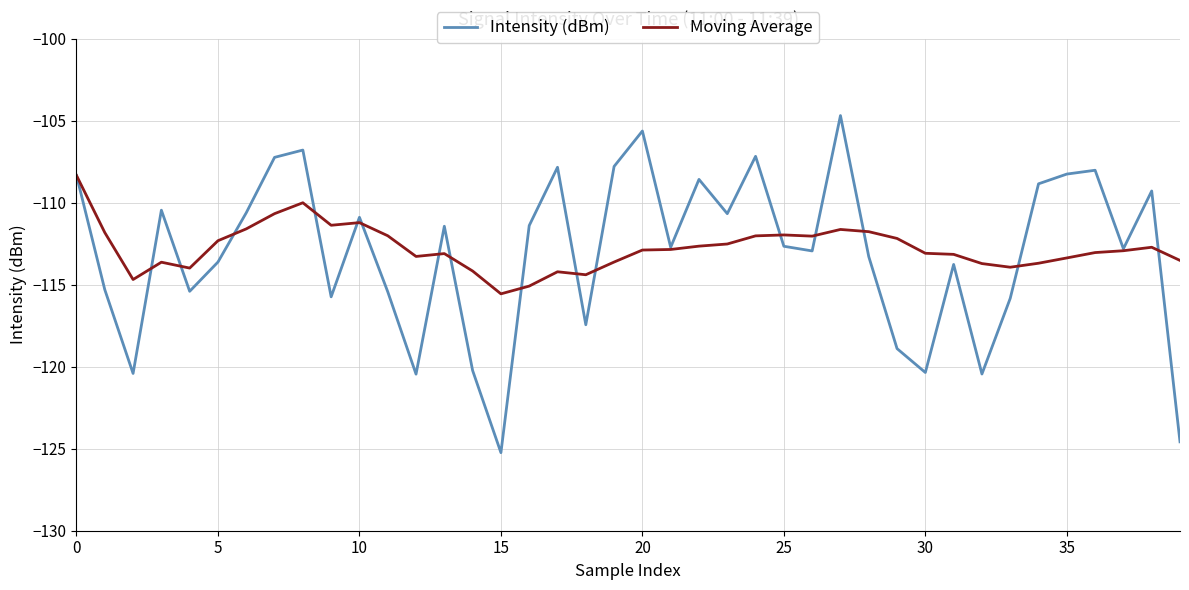

What is the maximum value for Moving Average?

-108.3